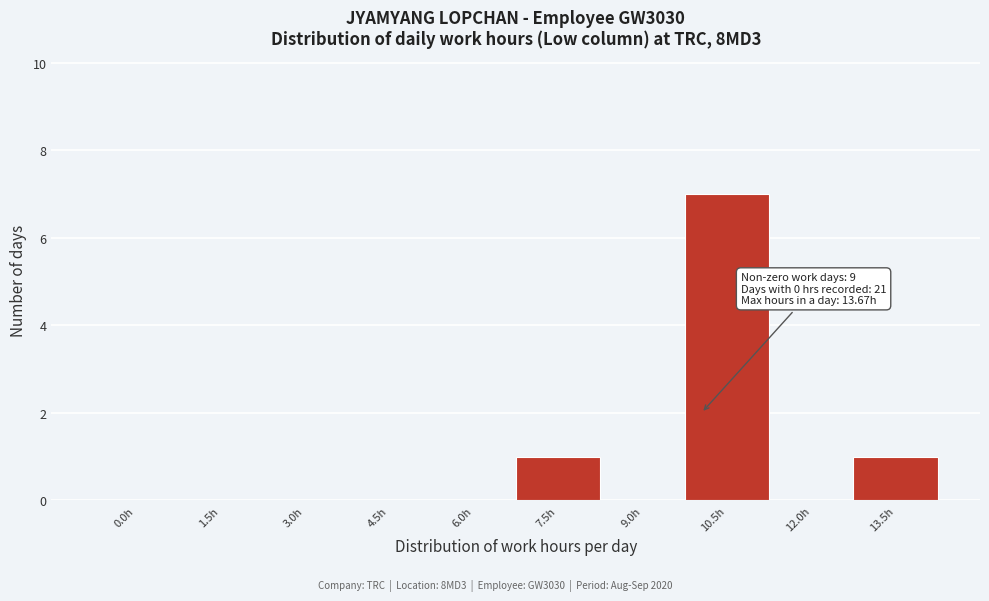

Reading left to right, what are all the values shown in this chart?

0.0h=0	1.5h=0	3.0h=0	4.5h=0	6.0h=0	7.5h=1	9.0h=0	10.5h=7	12.0h=0	13.5h=1